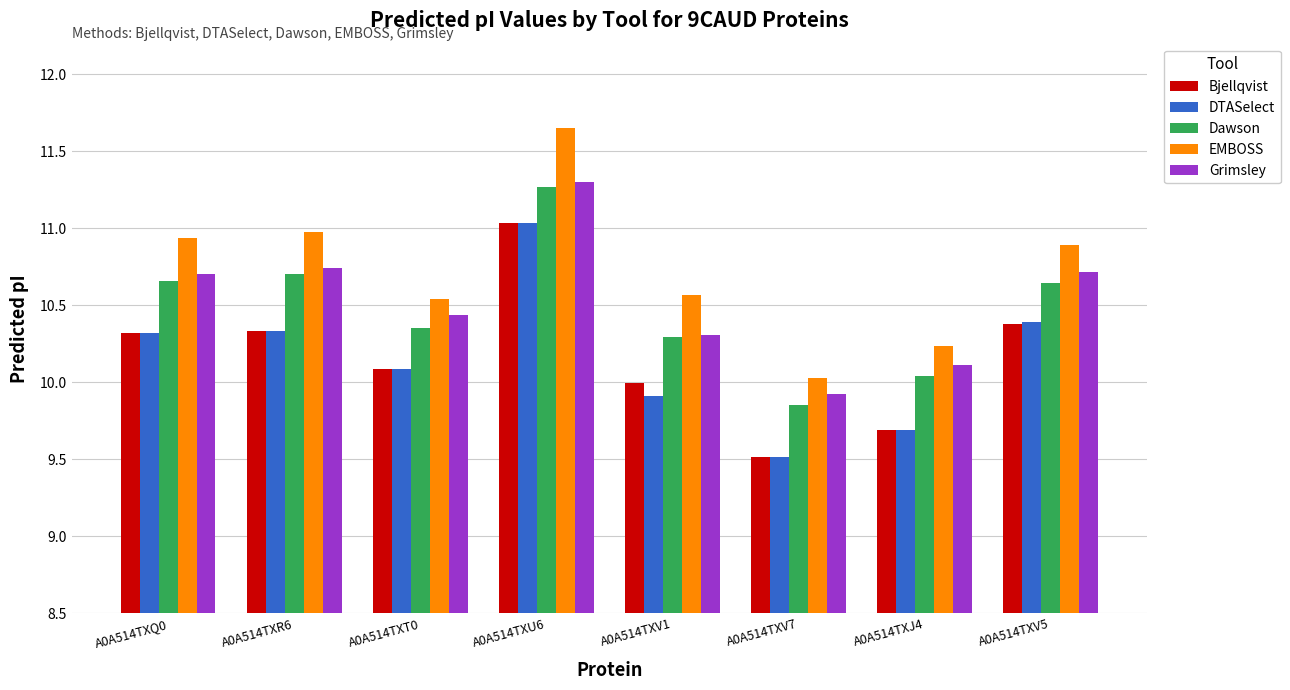

Is it true that DTASelect equals 10.4 at A0A514TXV5?

True